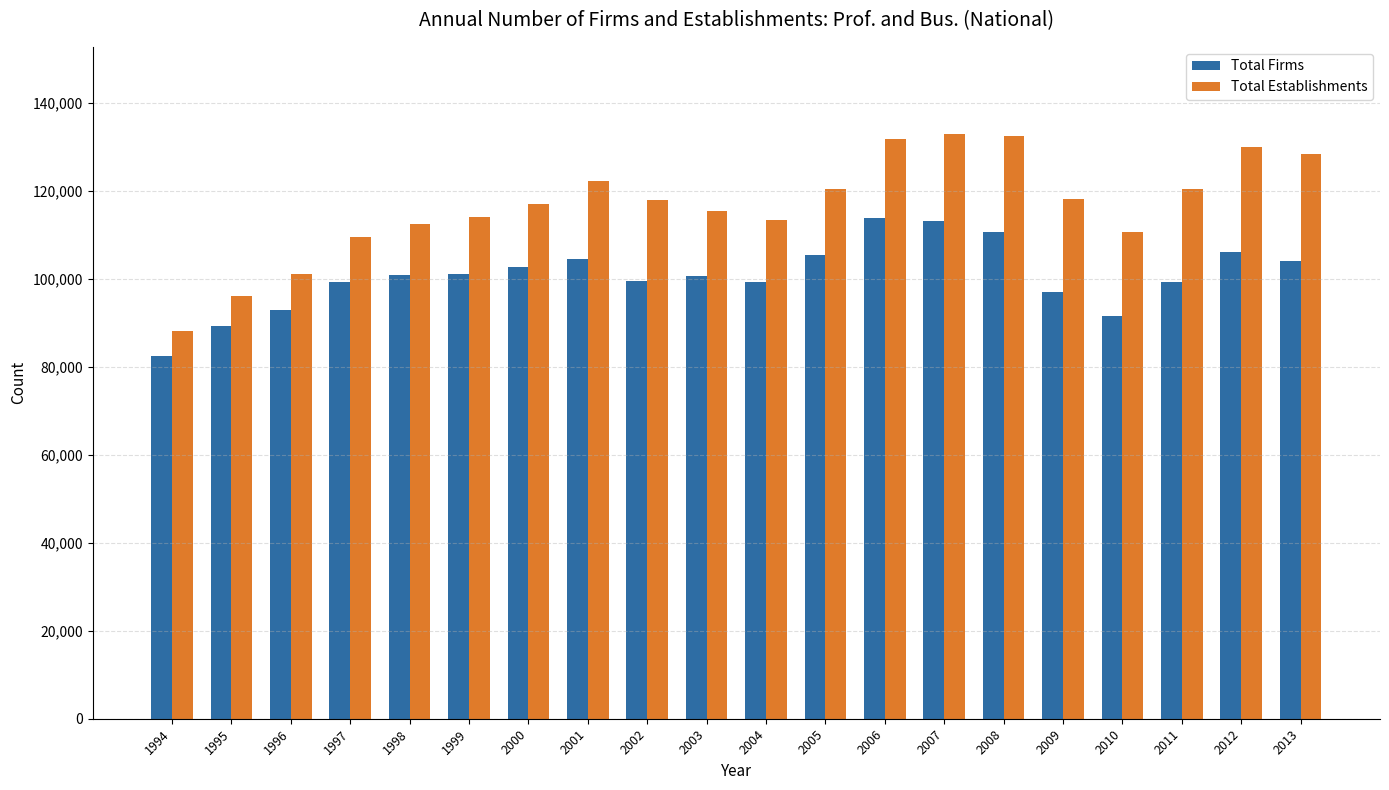

What is the value of the Total Firms bar at the 12th from the left?

105393